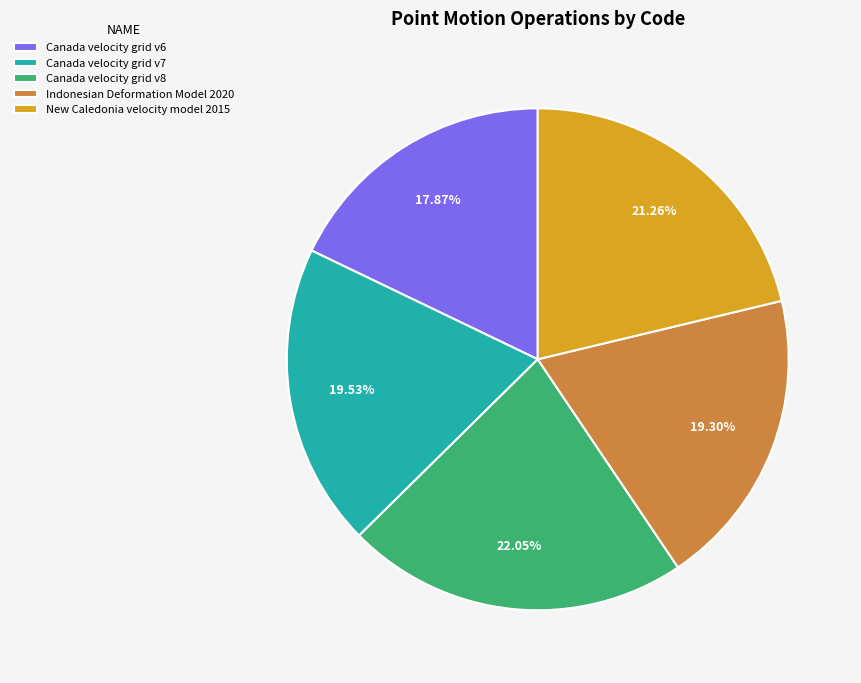

What percentage is the Canada velocity grid v8 slice, to the nearest percent?

22%